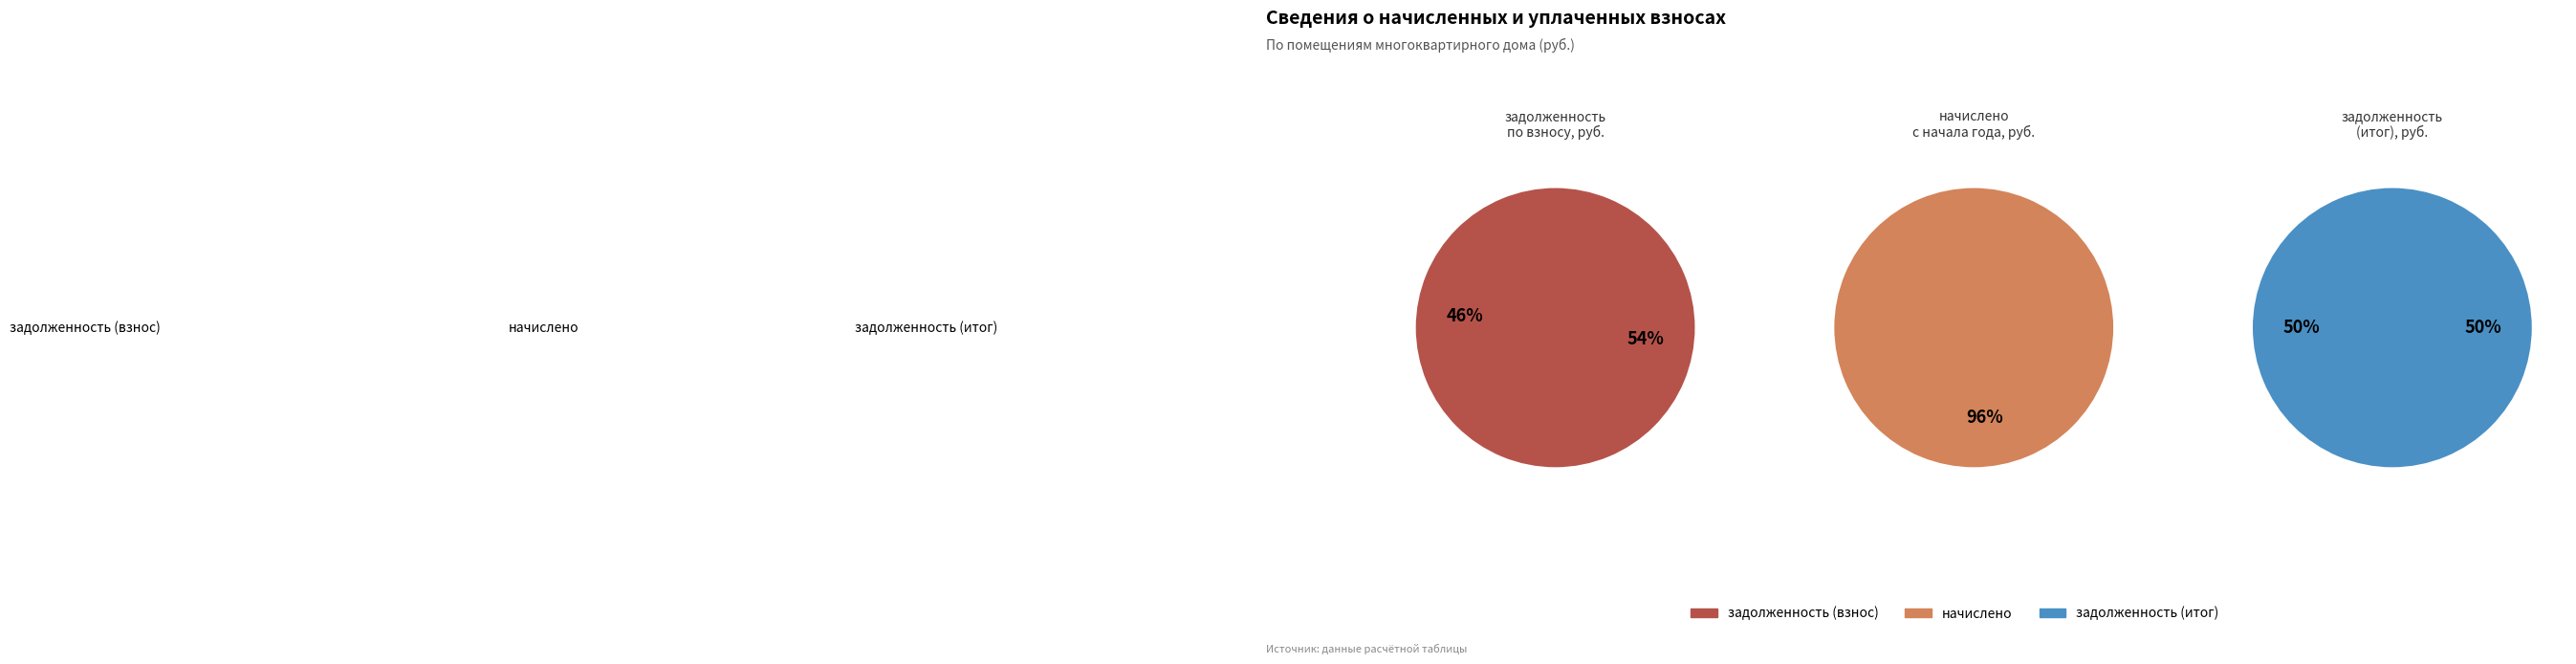

Combined, do 4 and 6 account for over 50%?

No